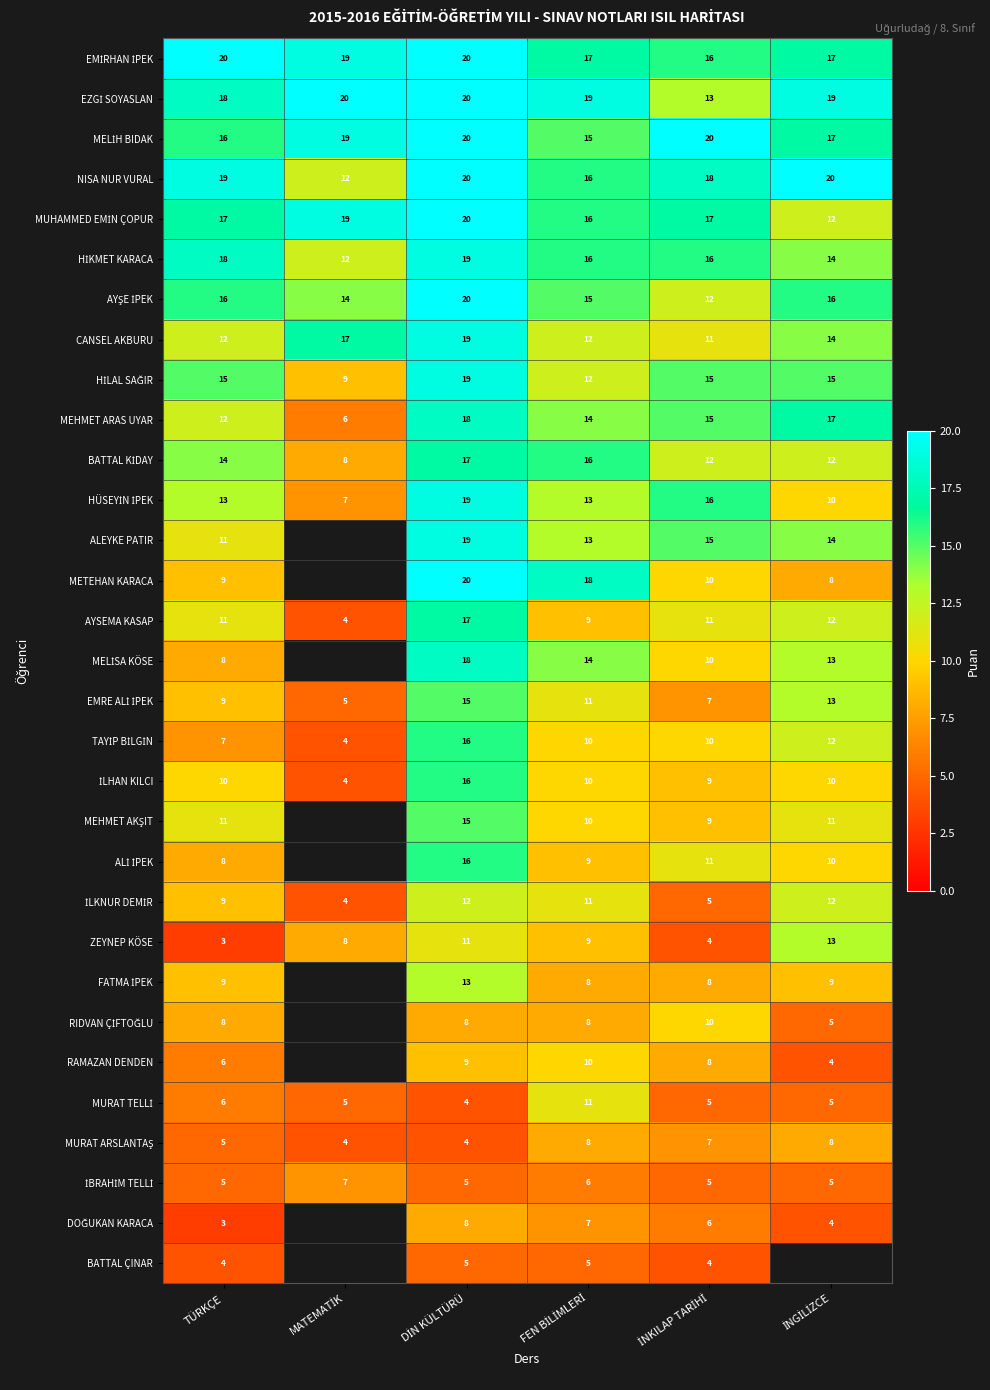

What is the total value across all series at TÜRKÇE?

332